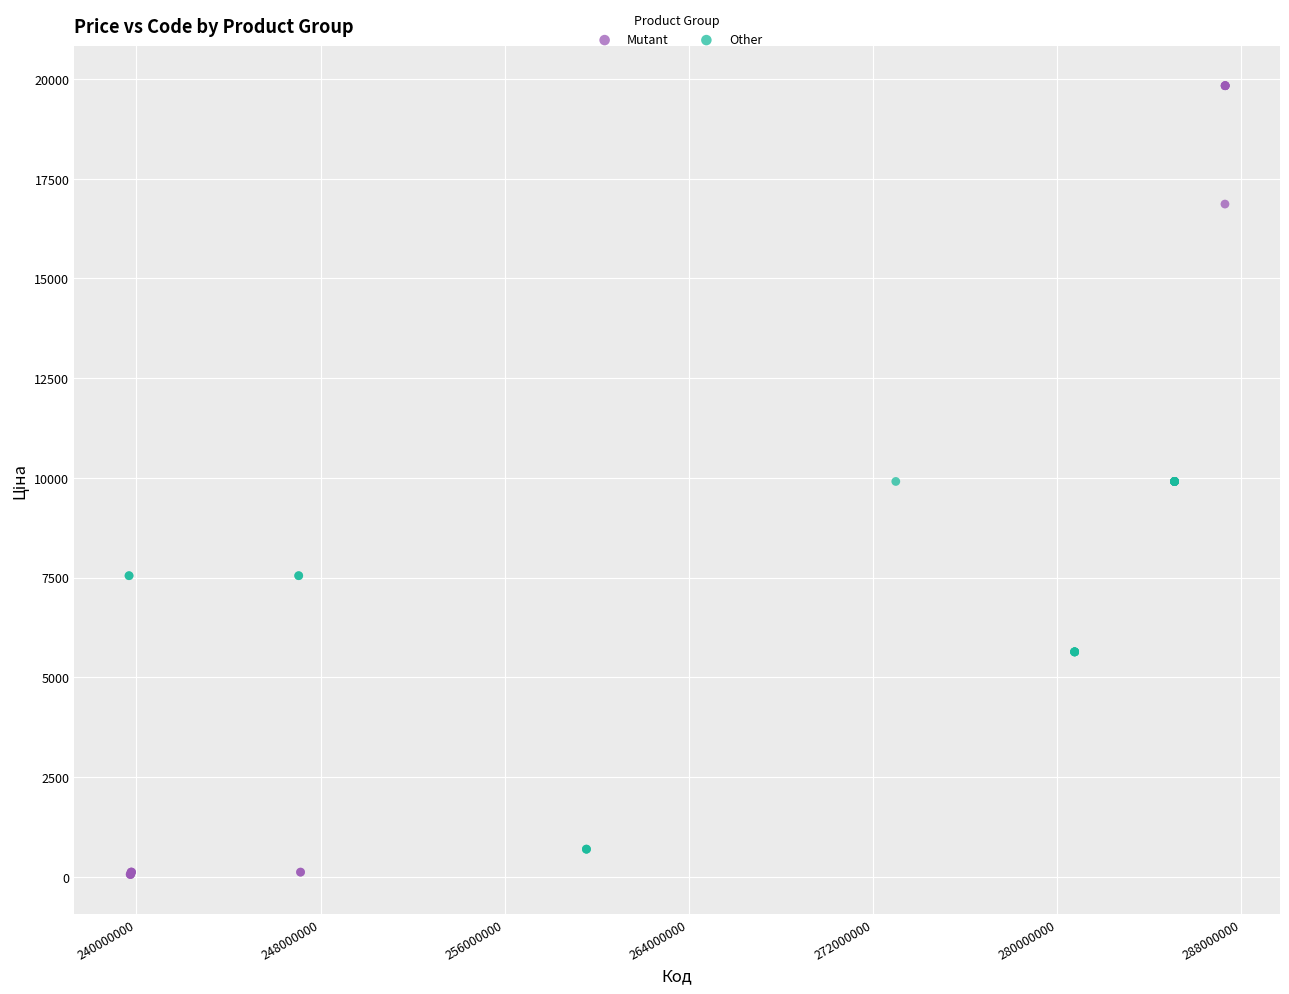

Which series reaches the maximum Y coordinate?

Mutant